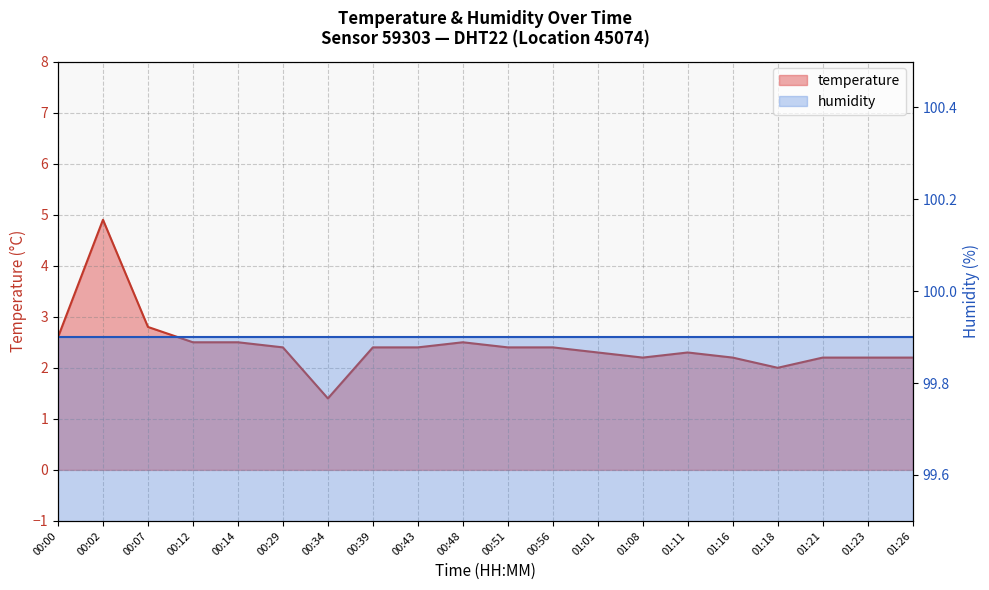

Which category has the highest value across all series?

00:02